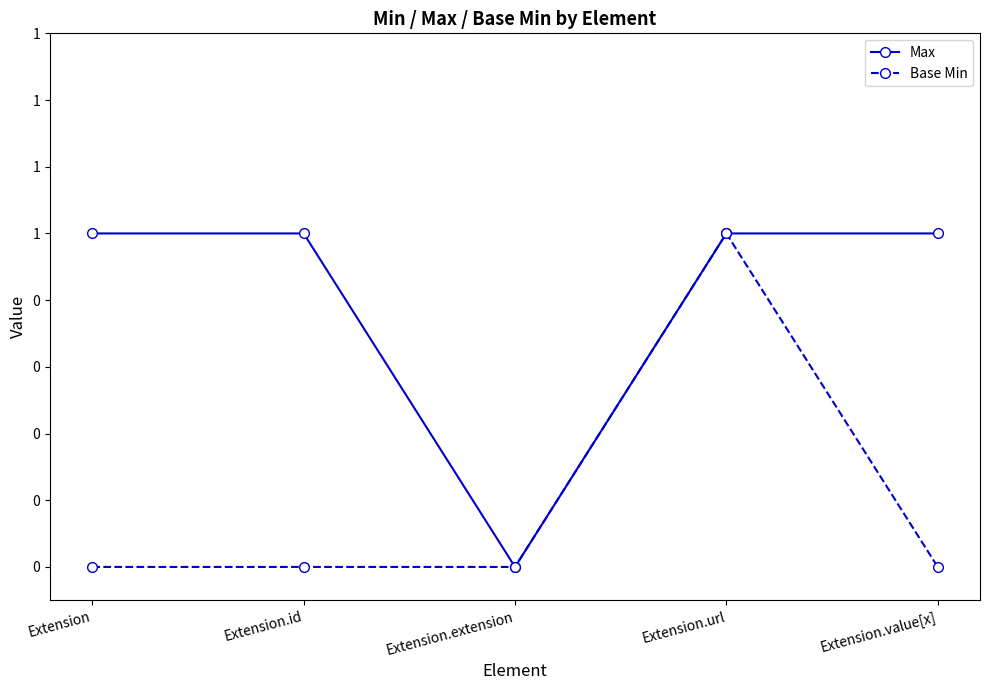

What are all the series names shown in the legend?

Max, Base Min